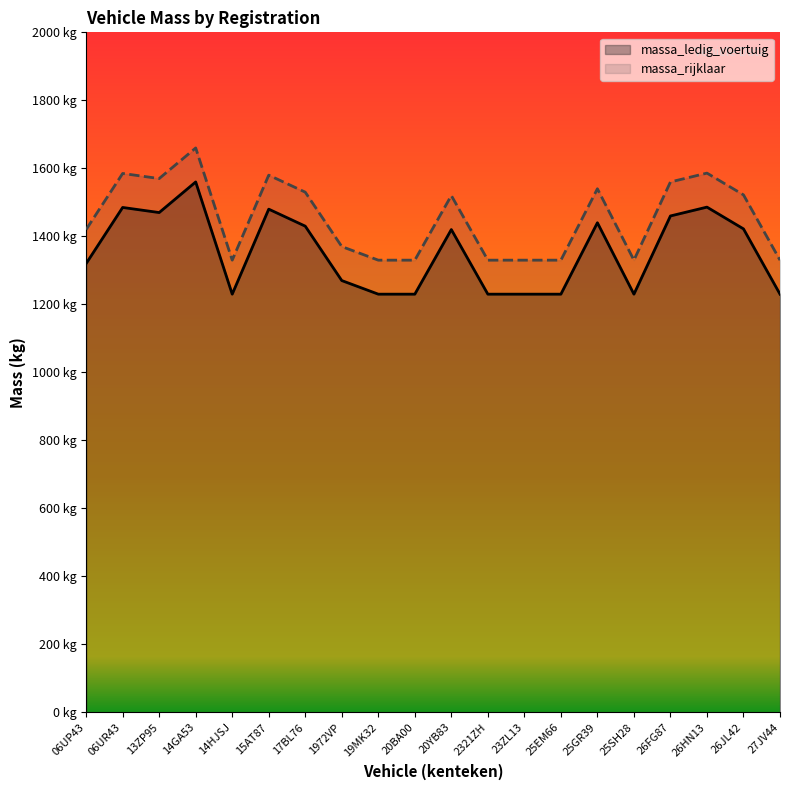

Where is the first local minimum for massa_rijklaar?

13ZP95